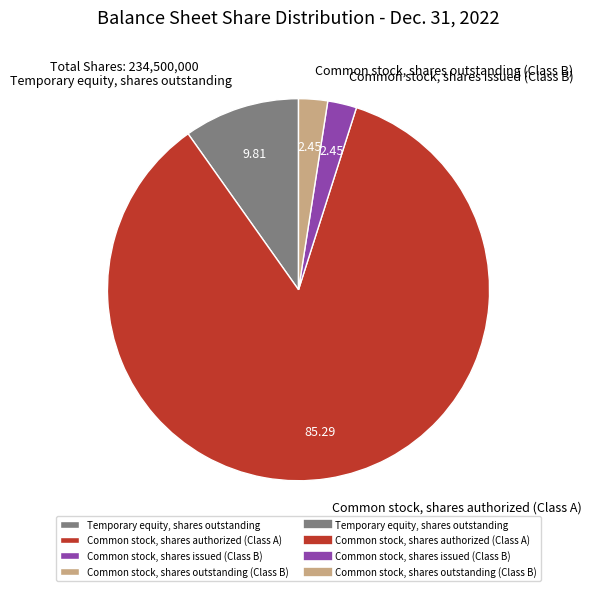

Approximately how many times larger is the value at Temporary equity, shares outstanding compared to Common stock, shares issued (Class B)?

4.0